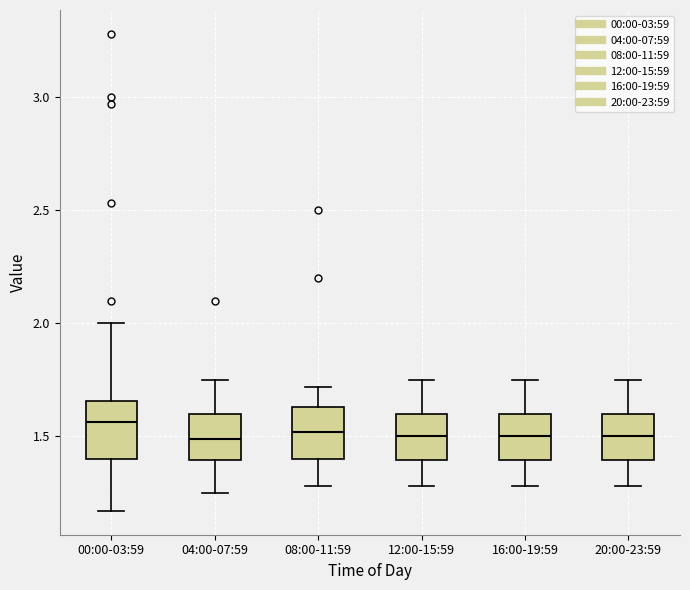

Reading left to right, read every box against the y-axis: the position of its median line, the range the box covers, and the ends of its whiskers. The values are not printed on the chart, so give them approximately, as read against the axis.

00:00-03:59: median 1.55, box 1.40 to 1.65, whiskers 1.15 to 2.00
04:00-07:59: median 1.50, box 1.40 to 1.60, whiskers 1.25 to 1.75
08:00-11:59: median 1.50, box 1.40 to 1.65, whiskers 1.30 to 1.70
12:00-15:59: median 1.50, box 1.40 to 1.60, whiskers 1.30 to 1.75
16:00-19:59: median 1.50, box 1.40 to 1.60, whiskers 1.30 to 1.75
20:00-23:59: median 1.50, box 1.40 to 1.60, whiskers 1.30 to 1.75